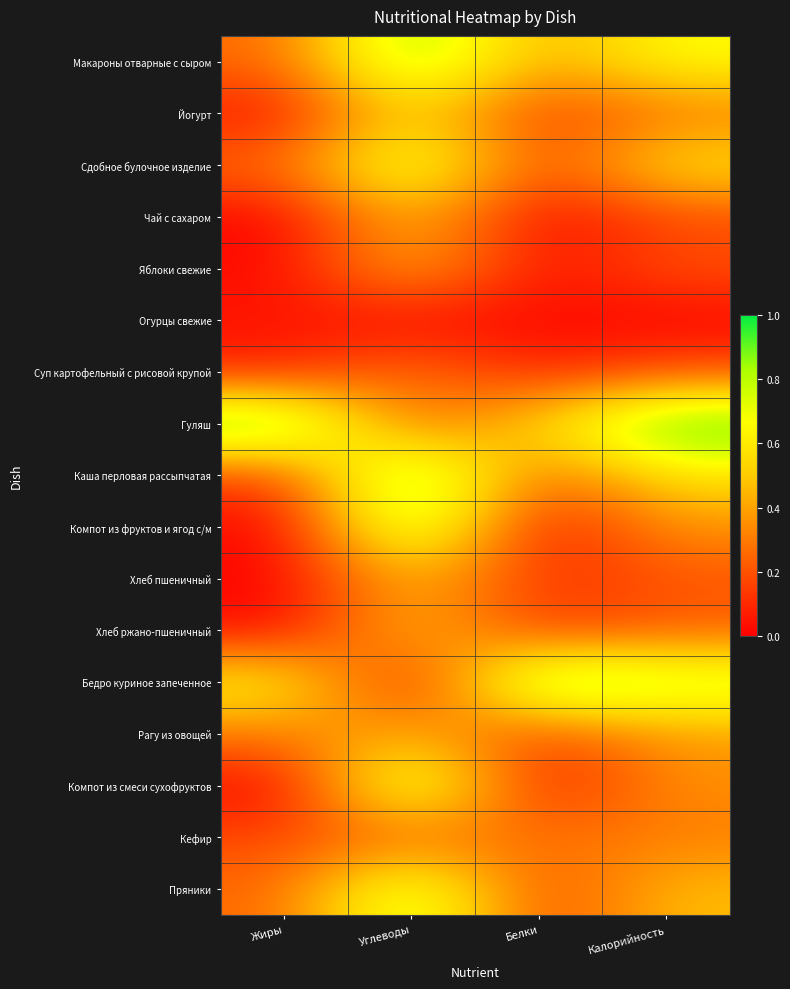

What is the difference between the highest and lowest values at Жиры?

1.0